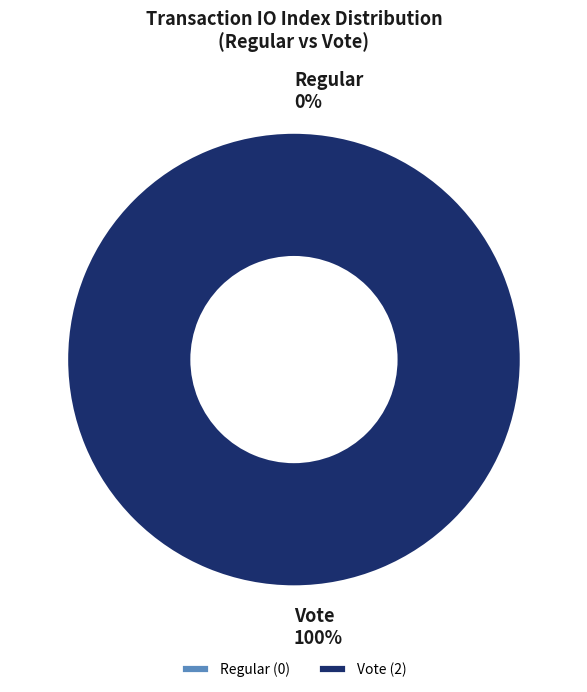

Count the number of slices in the pie.

2